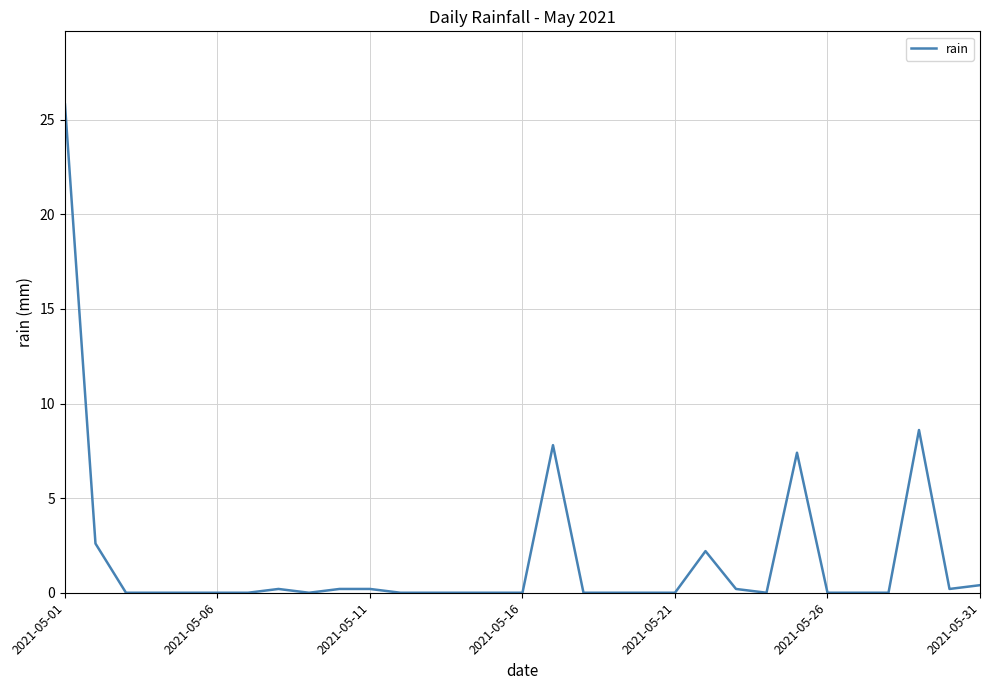

What is the greatest value displayed?

25.8